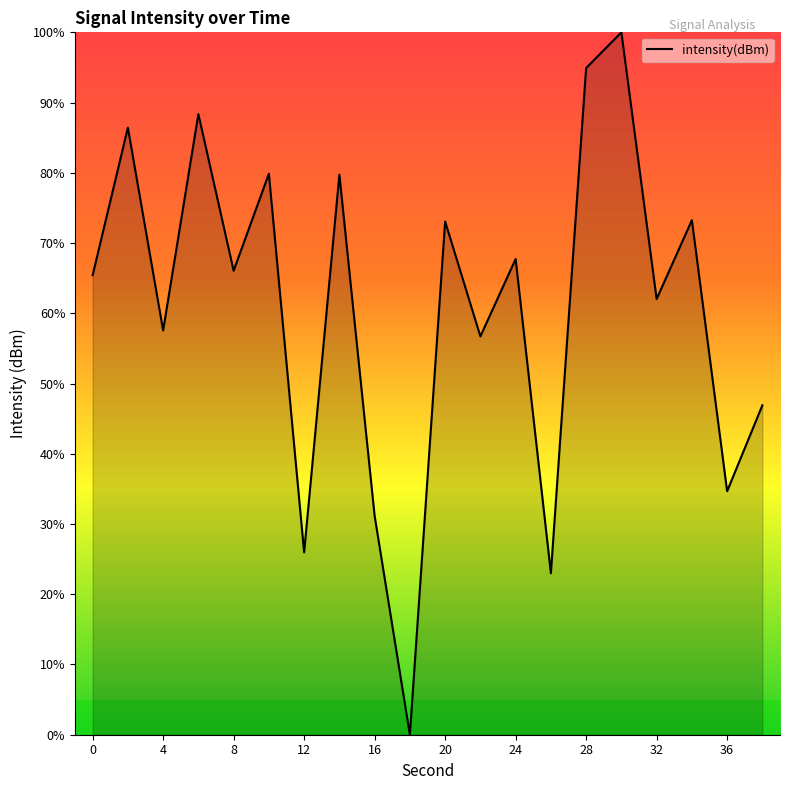

What is the difference between the maximum and minimum values?

100.0